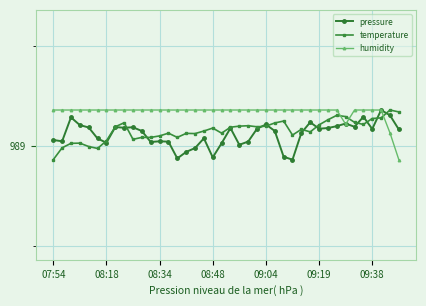

At which label does pressure first exceed 989?

07:54